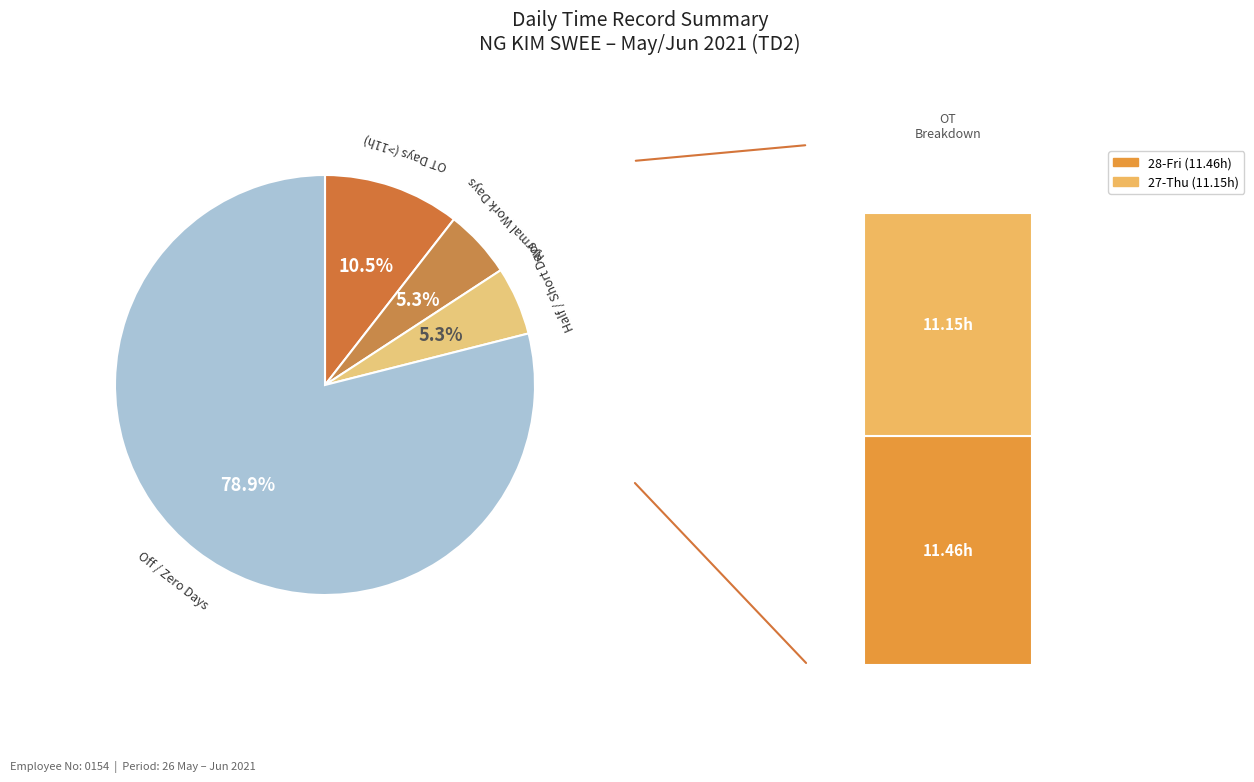

Is 18-Fri the majority of the pie?

No